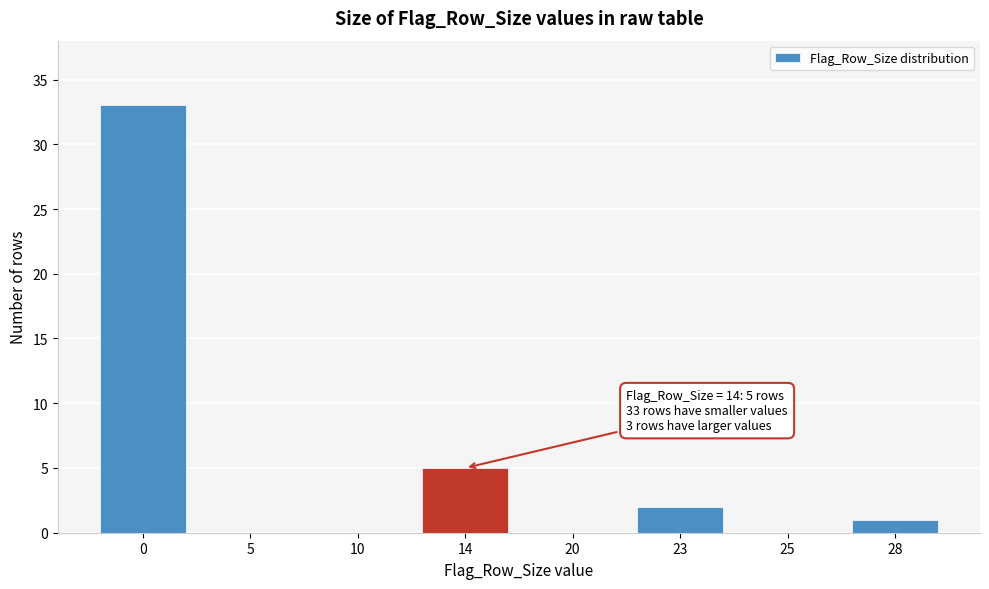

Reading left to right, list all the values displayed in this chart.

0=33	5=0	10=0	14=5	20=0	23=2	25=0	28=1